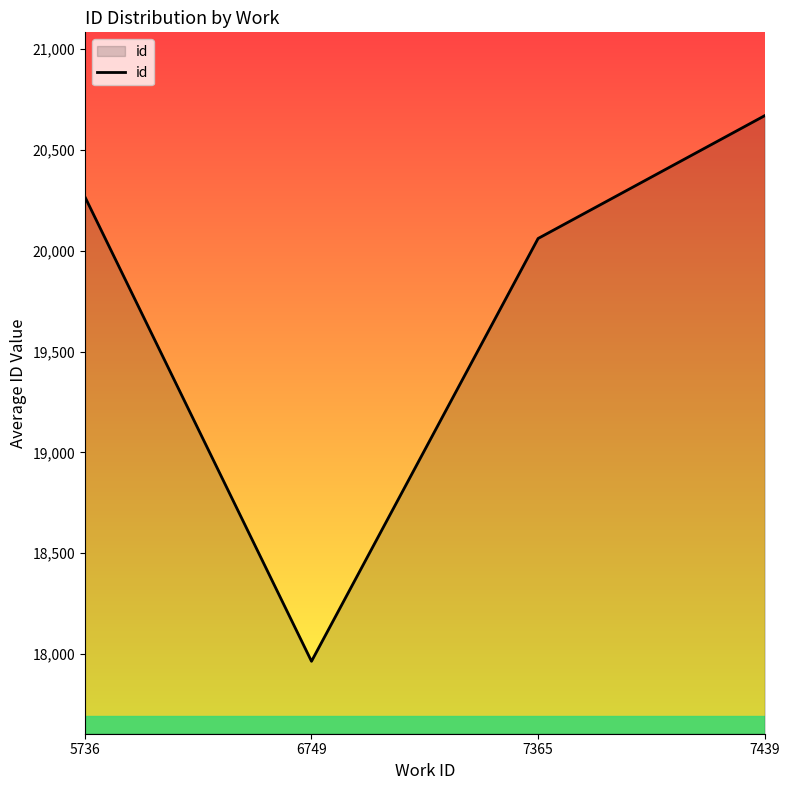

What value does the data have at 7365?

20061.3